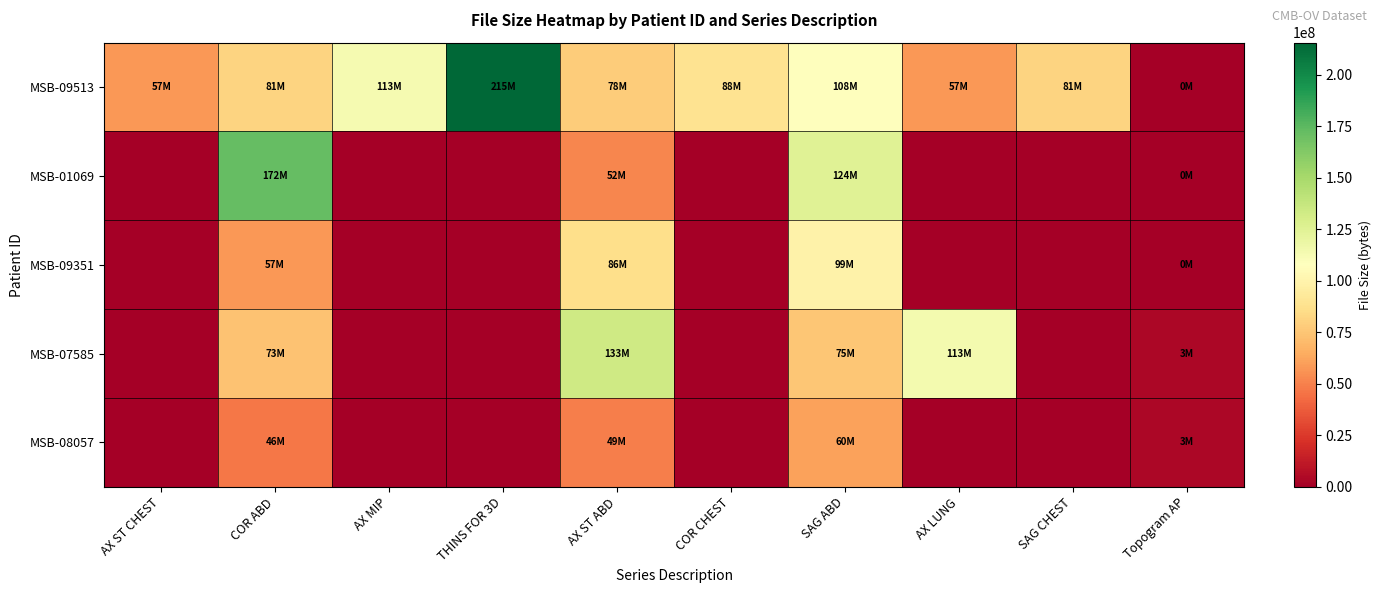

List the series in order of their peak value, highest first.

MSB-09513, MSB-01069, MSB-07585, MSB-09351, MSB-08057